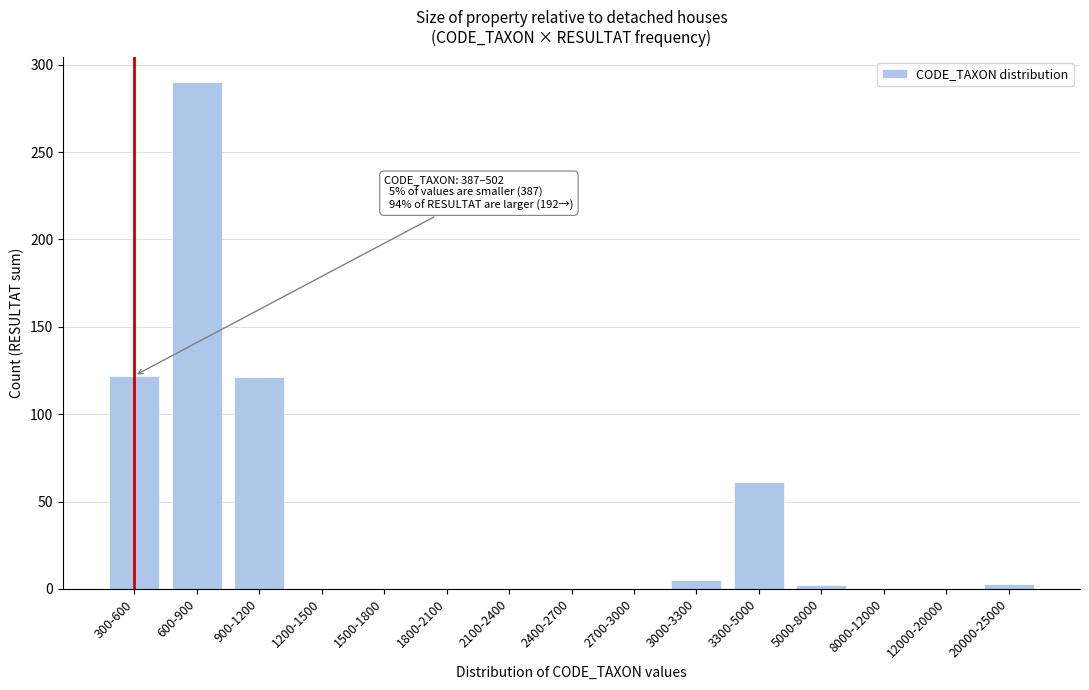

Which label corresponds to the largest value in the chart?

600-900